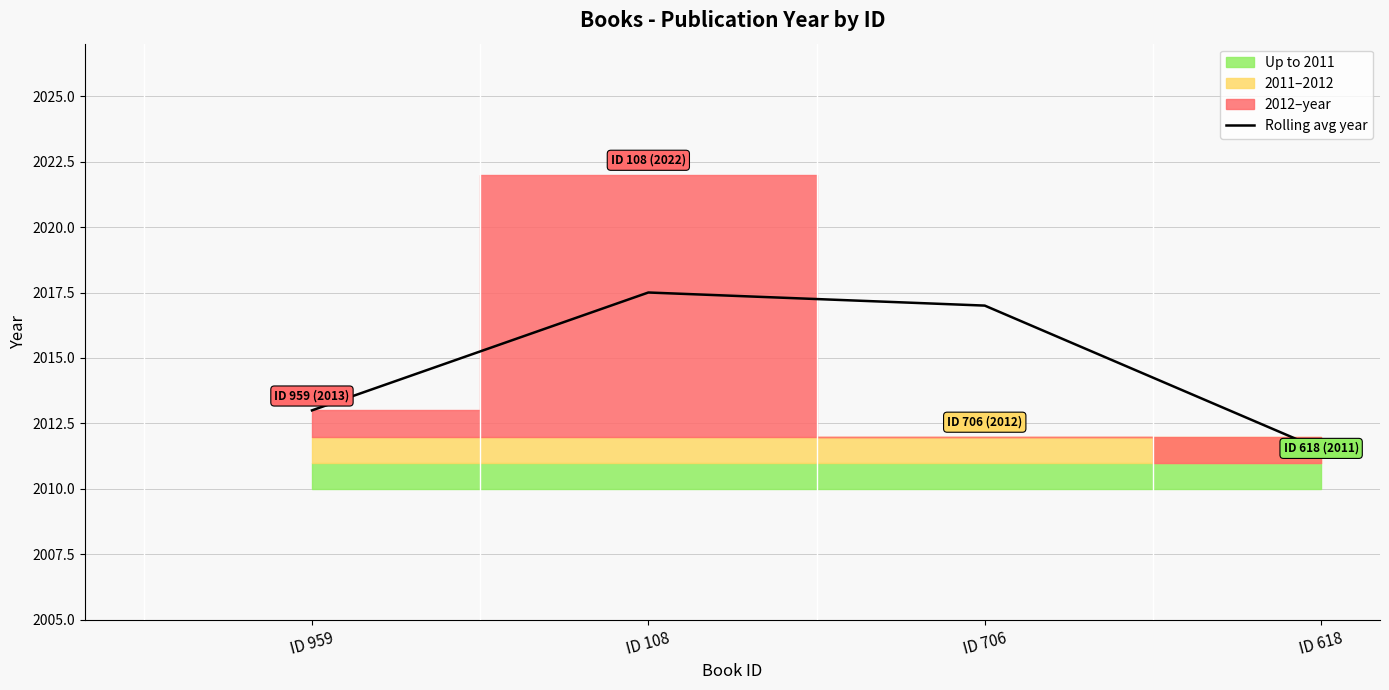

How many interior local peaks (higher than both neighbors) does the data have?

1